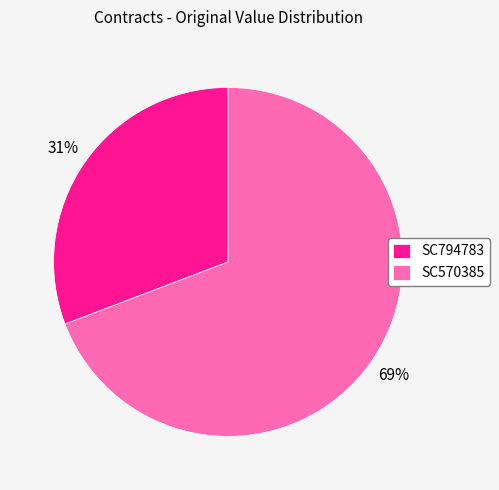

Rank the categories by value from highest to lowest.

SC570385, SC794783